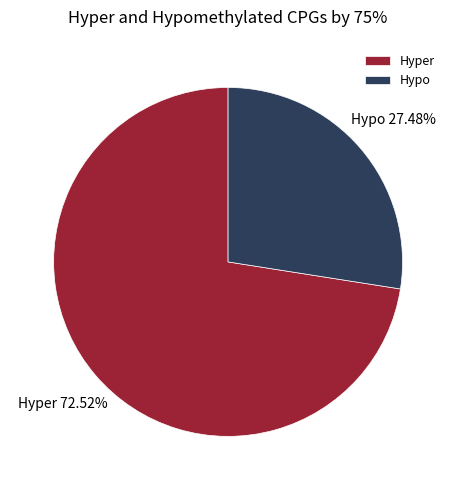

Rank the categories by value from lowest to highest.

Hypo, Hyper